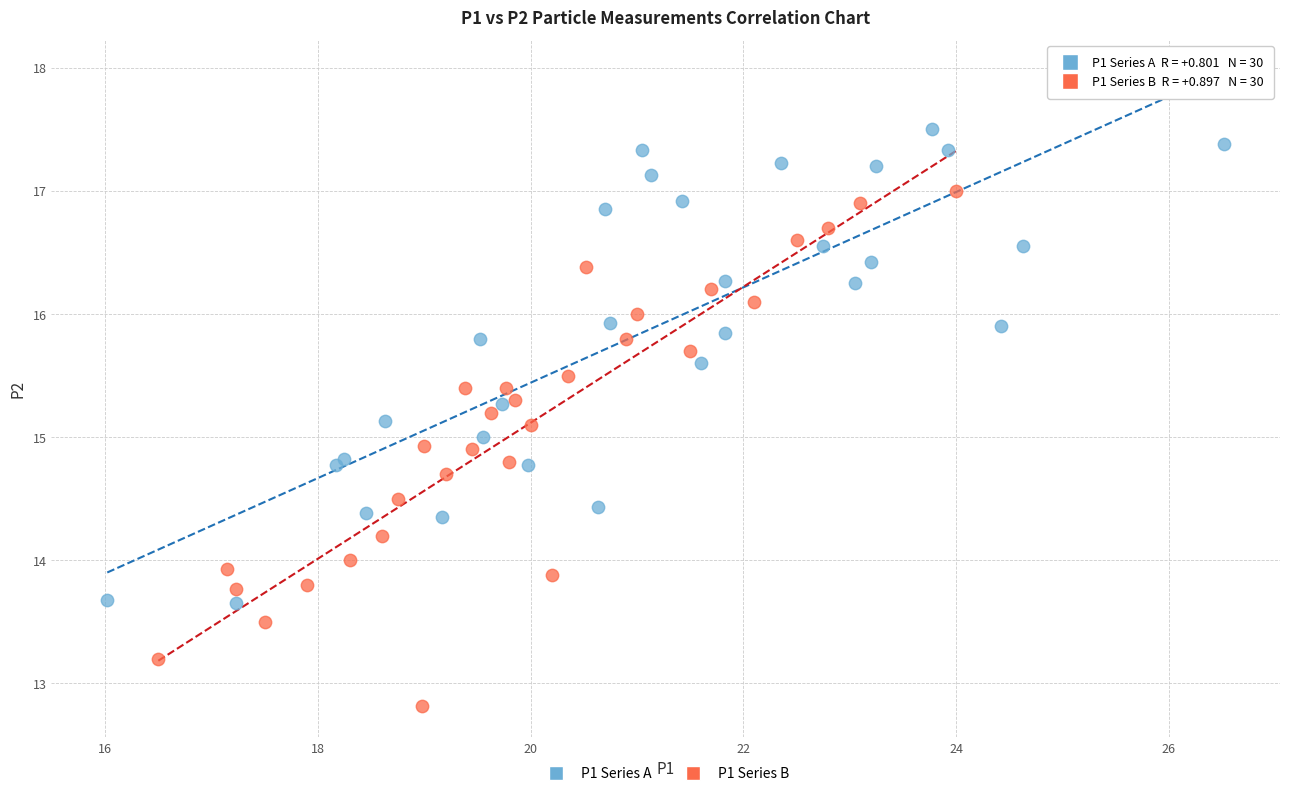

Which series contains the lowest Y value?

P1 Series B